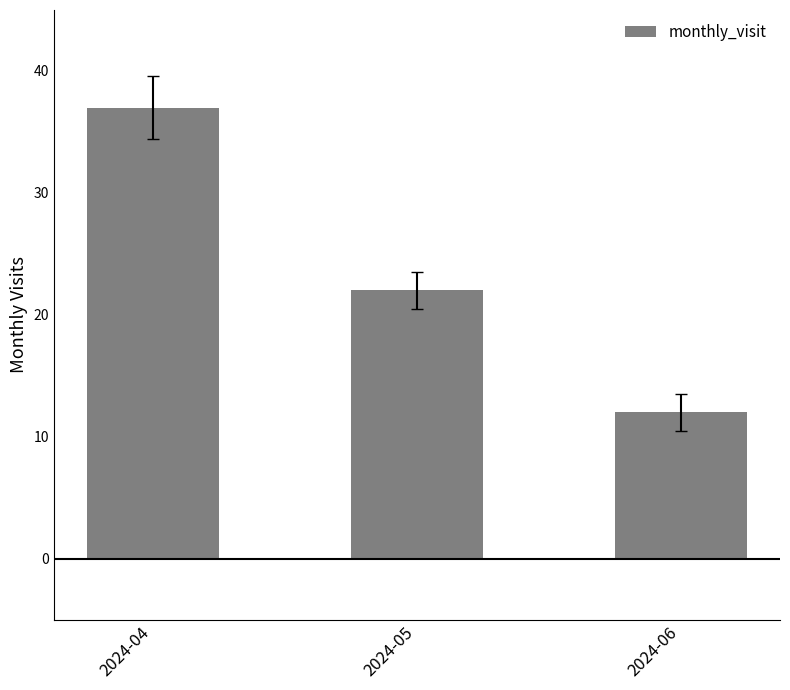

Does the chart contain any negative values?

No